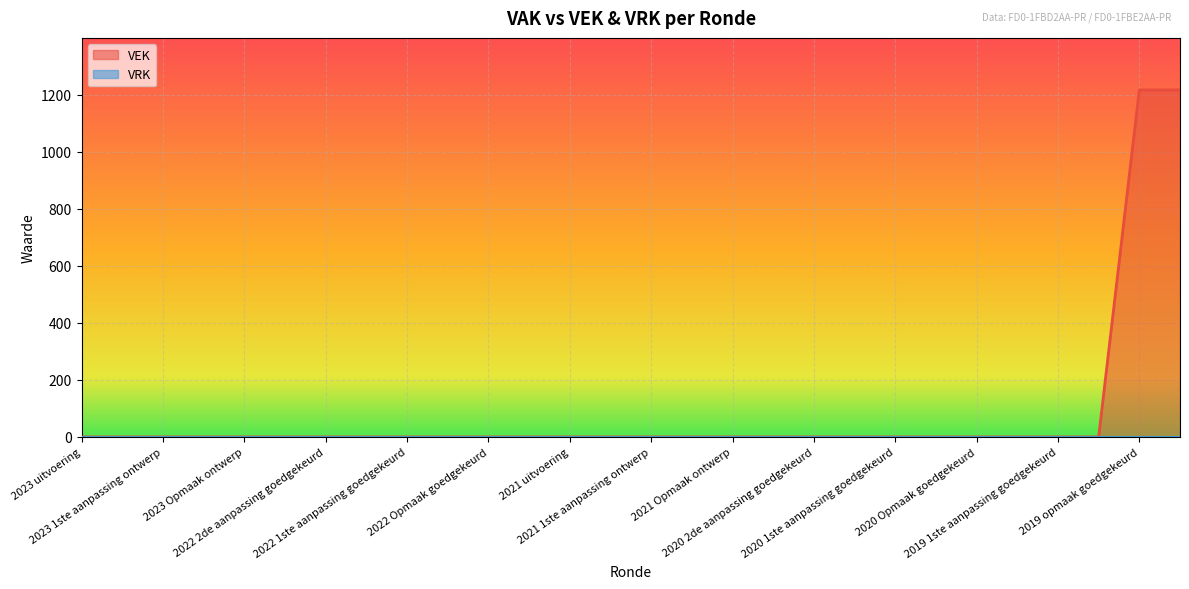

Which series has the widest spread of values?

VEK